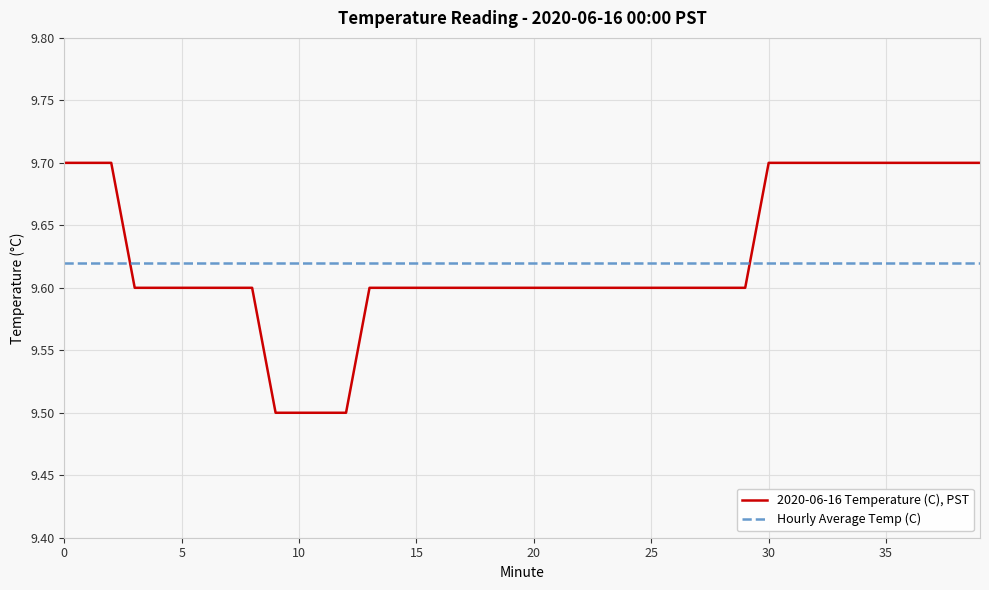

List the series in order of their overall mean, highest first.

2020-06-16 Temperature (C), PST, Hourly Average Temp (C)